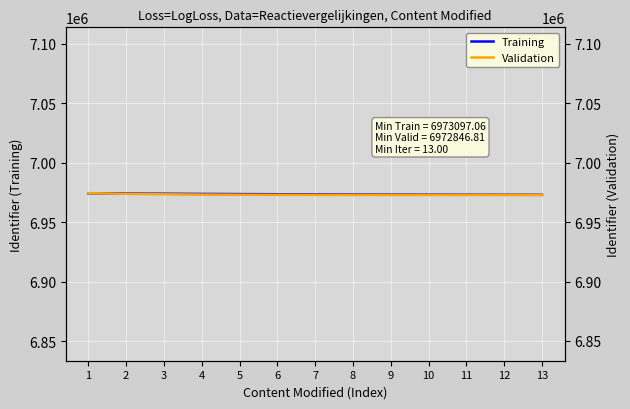

What are all the series names shown in the legend?

Training, Validation